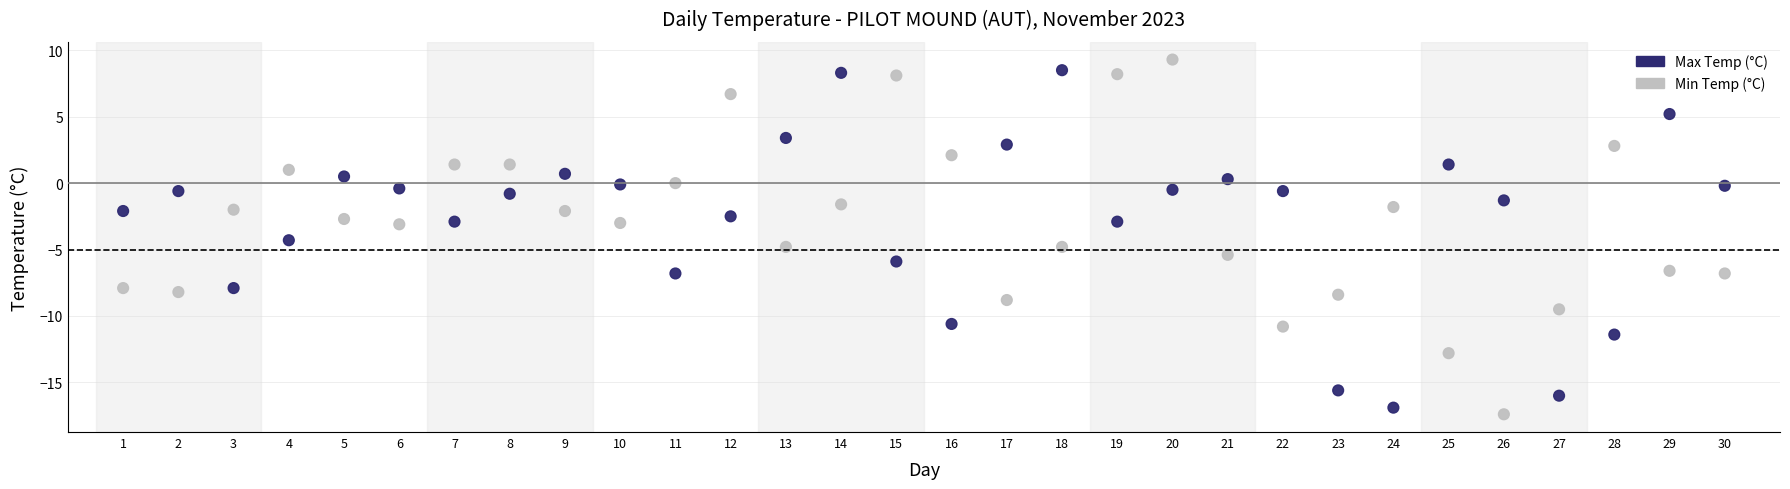

Across all data points, what is the range of Y values (max minus min)?

26.7